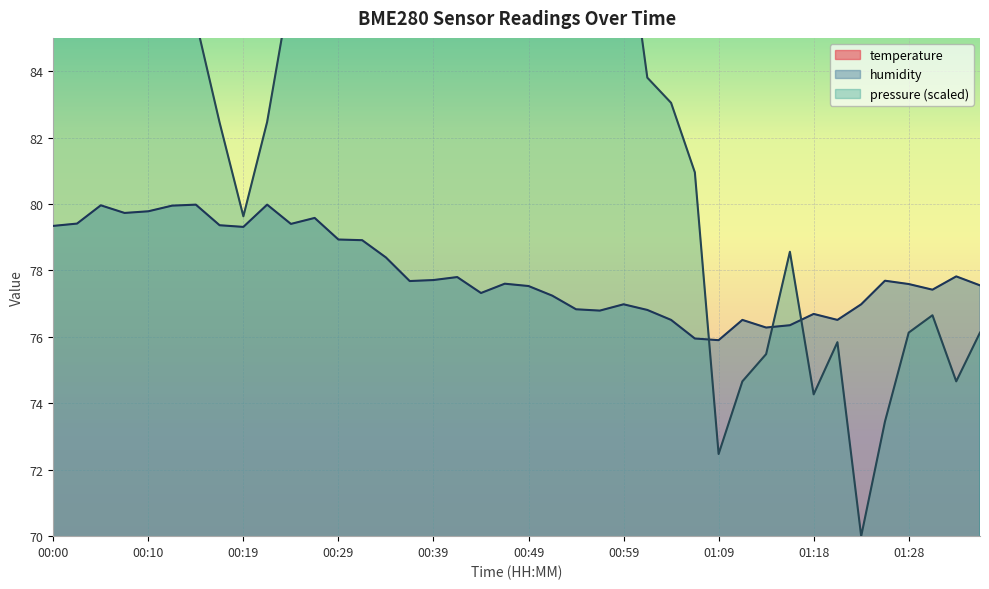

Which label corresponds to the smallest value in the chart?

00:12